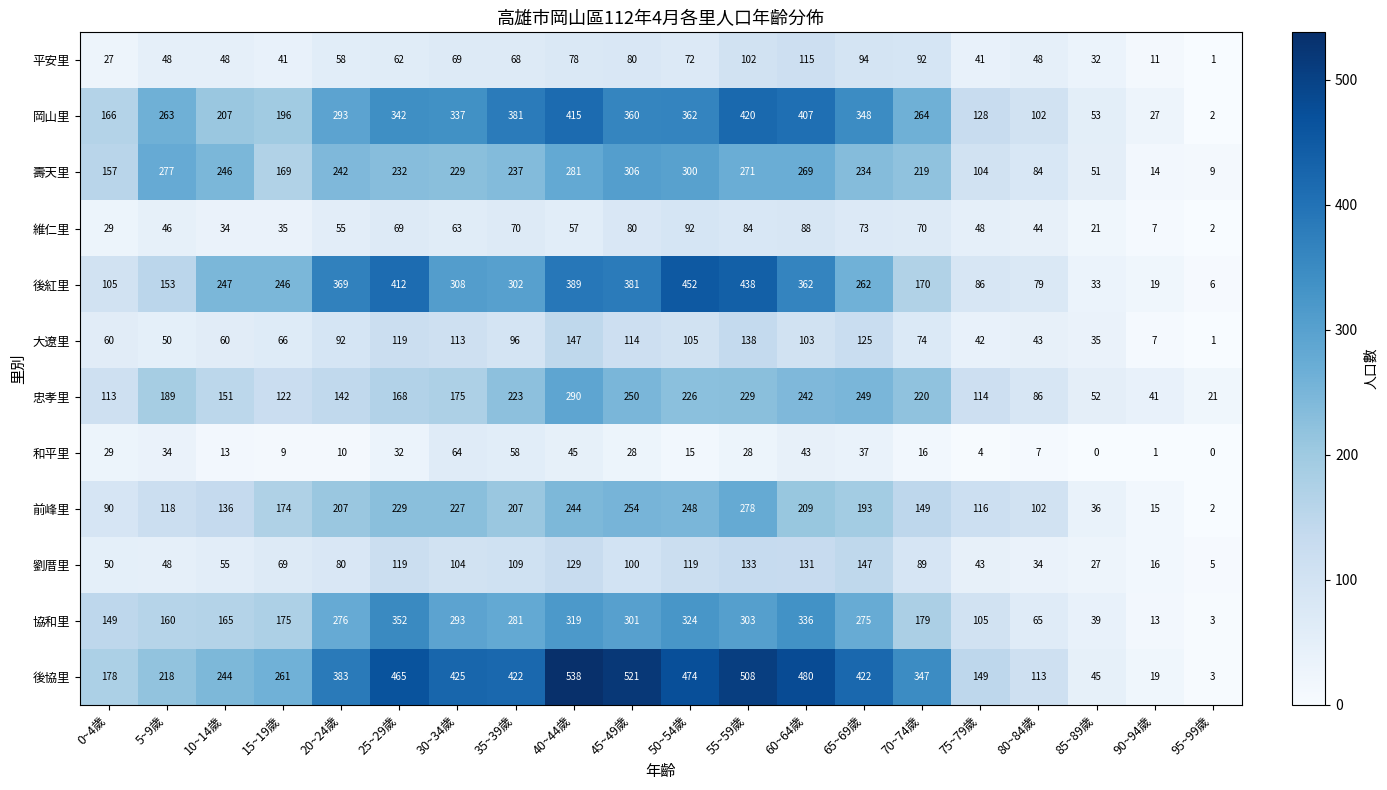

What is the sum of all 岡山里 values?

5073